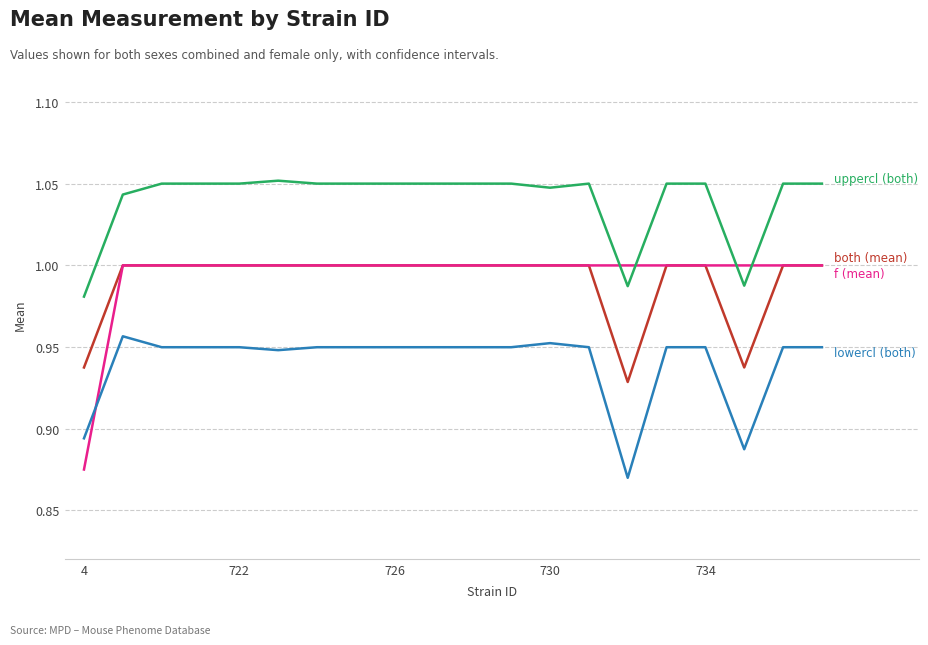

The both series shows 1.0 at 726. True or false?

True